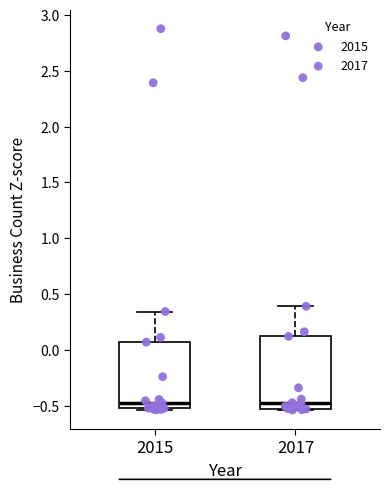

Where does the median line of the box at x = 2017 sit on the y-axis? The values are not printed on the chart, so give them approximately, as read against the axis.

-0.50